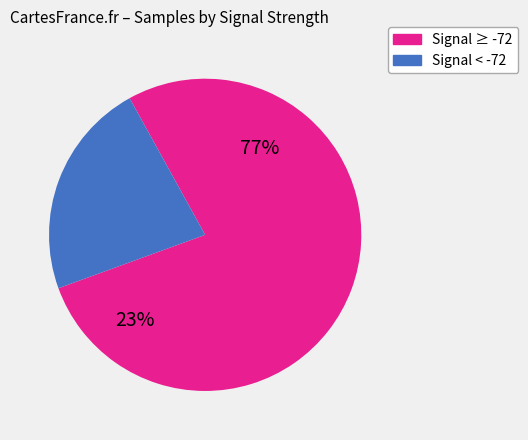

True or false: 25 accounts for 16% of the total.

False